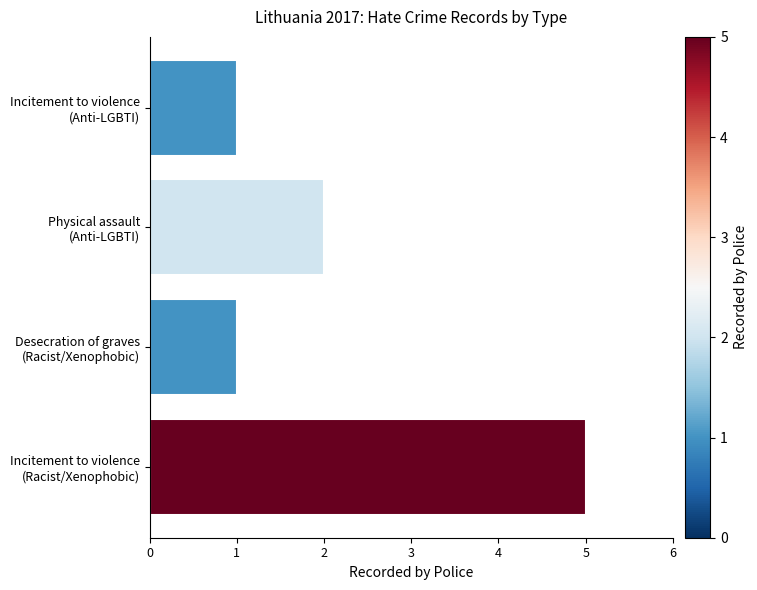

What is the difference between the maximum and minimum values?

4